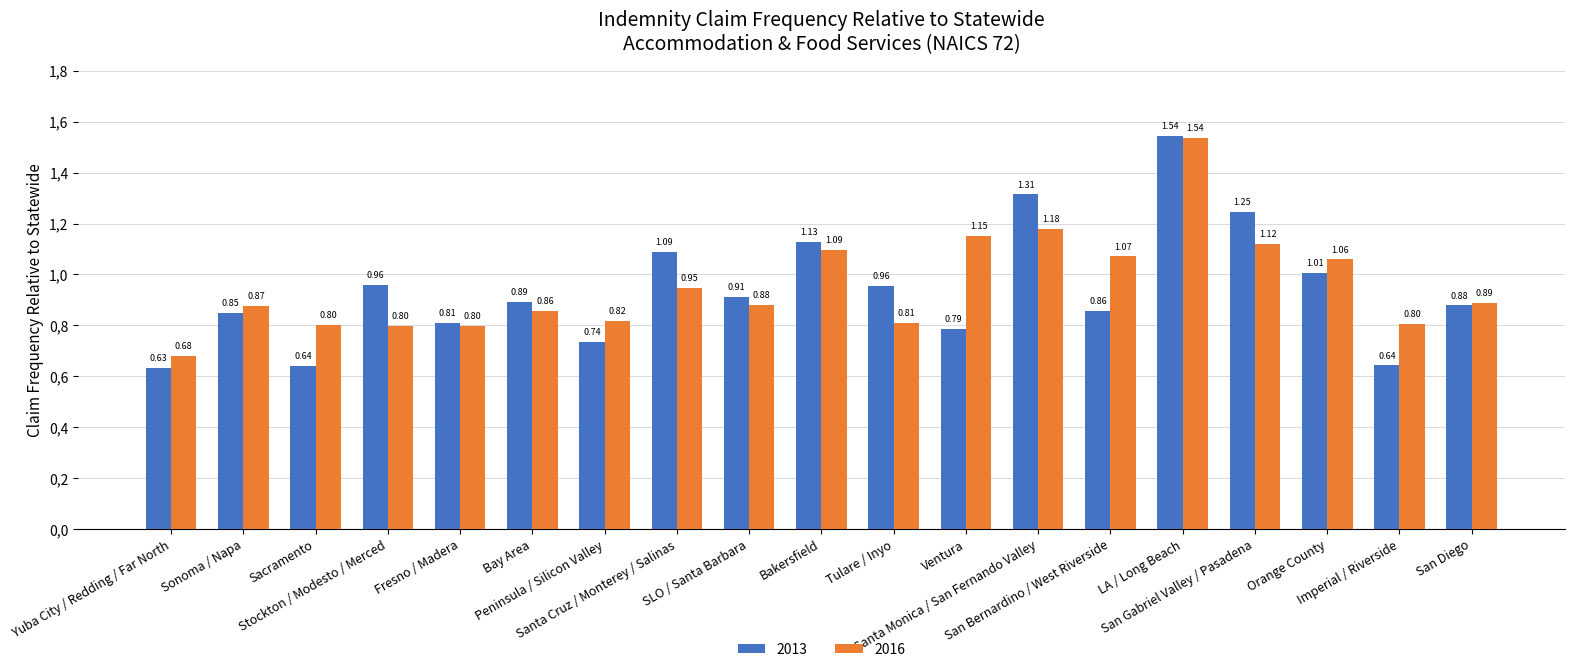

Reading right to left, extract all data points from this chart.

2013: 0.9	0.6	1.0	1.2	1.5	0.9	1.3	0.8	1.0	1.1	0.9	1.1	0.7	0.9	0.8	1.0	0.6	0.8	0.6
2016: 0.9	0.8	1.1	1.1	1.5	1.1	1.2	1.2	0.8	1.1	0.9	0.9	0.8	0.9	0.8	0.8	0.8	0.9	0.7